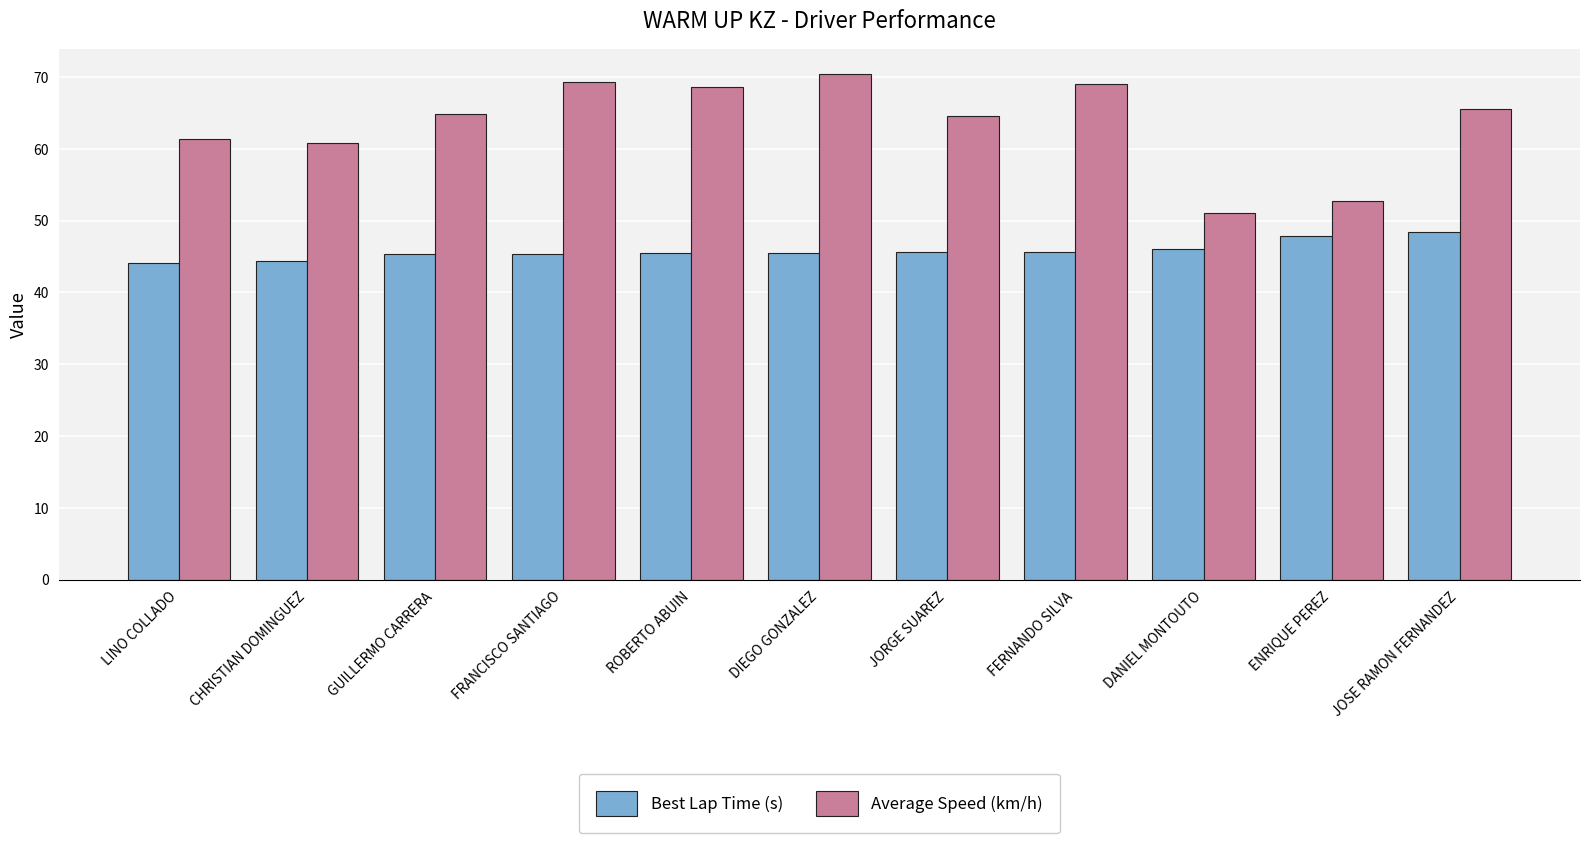

What is the lowest value of the Best Lap Time (s) series?

44.2